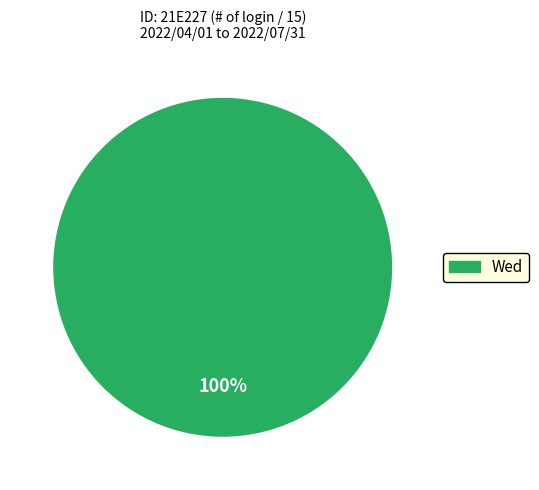

Is there any slice that represents more than half of the pie?

Yes